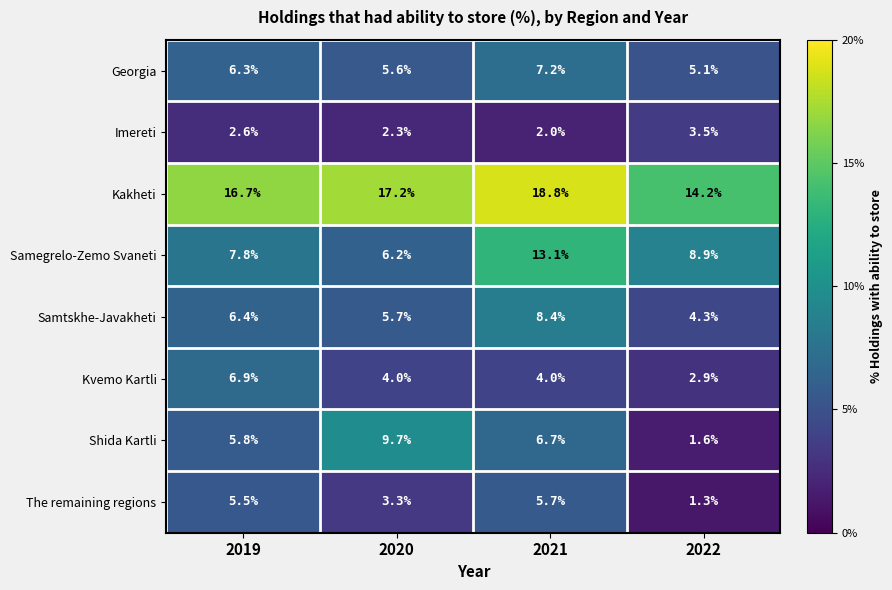

How many categories are shown in the chart?

4